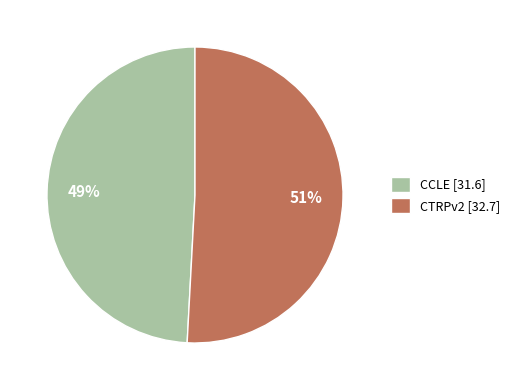

Combined, do CCLE and CTRPv2 account for over 50%?

Yes